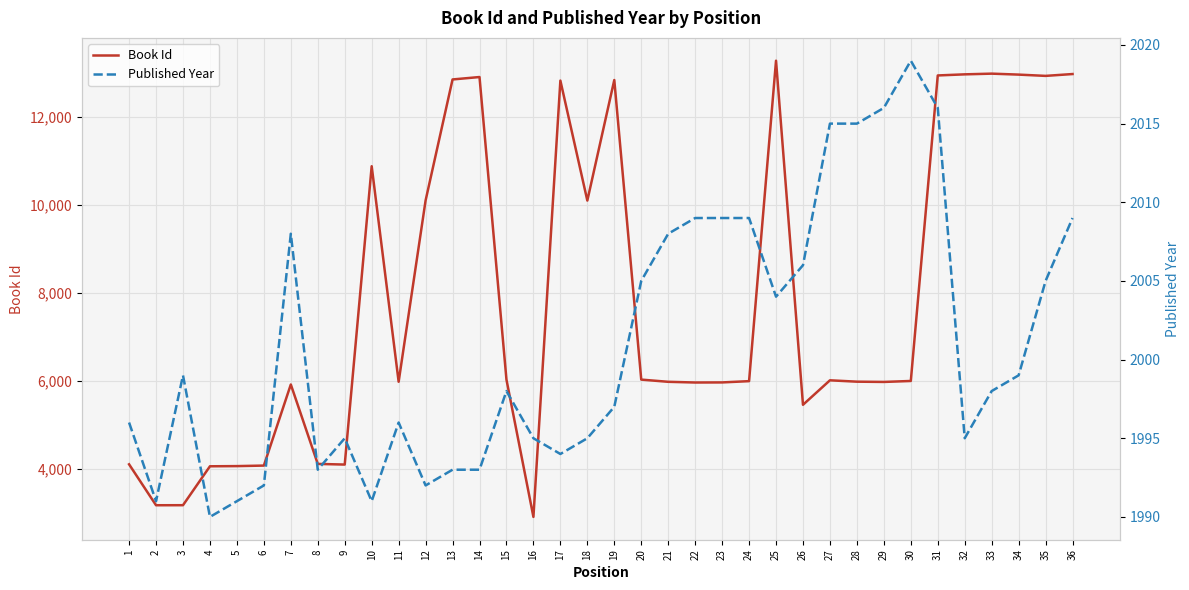

What is the average value of the Book Id series?

7901